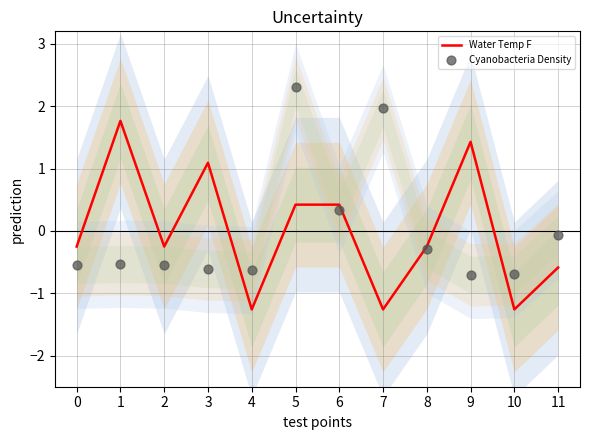

Which series contains the highest Y value?

Cyanobacteria Density